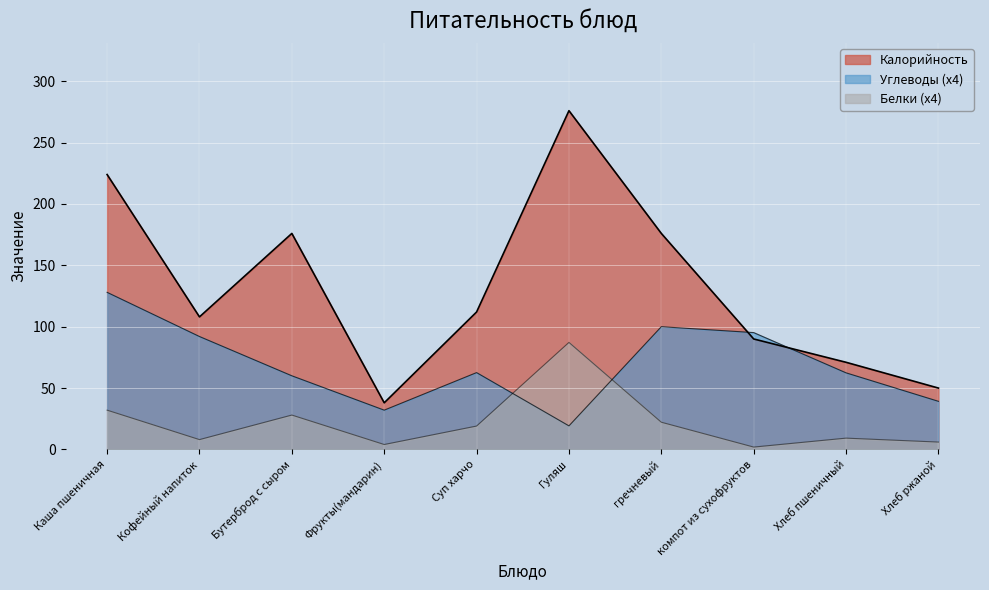

Between Каша пшеничная and Гуляш, which series saw the biggest shift?

Углеводы